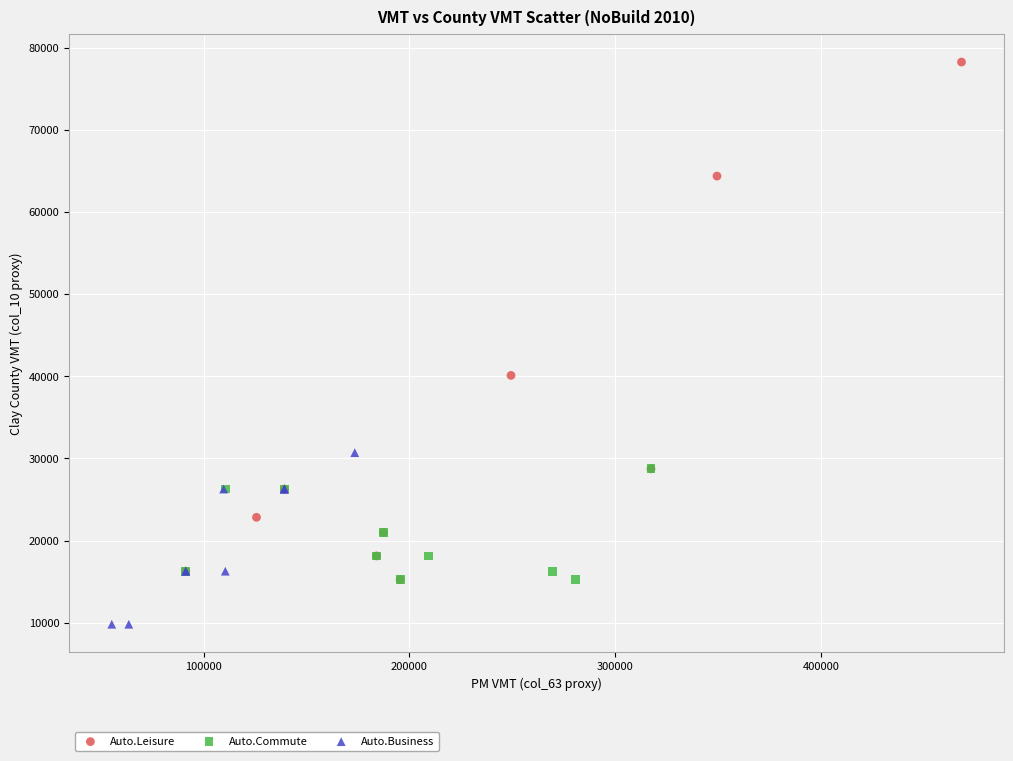

Which series contains the highest Y value?

Auto.Leisure